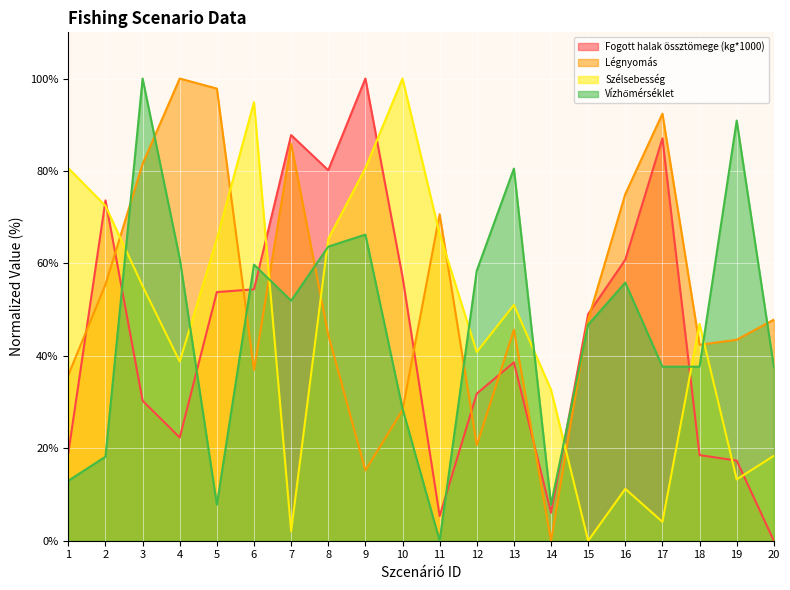

What is the sum of all Szélsebesség values?

939.8